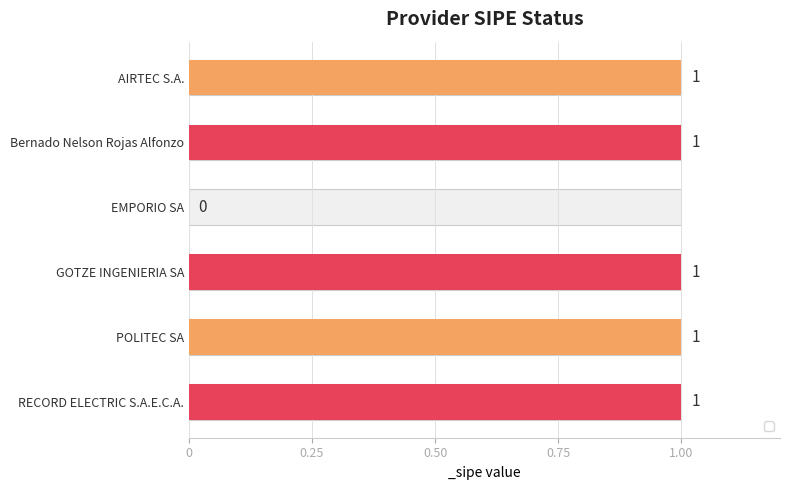

What is the label of the 6th bar from the left?

RECORD ELECTRIC S.A.E.C.A.